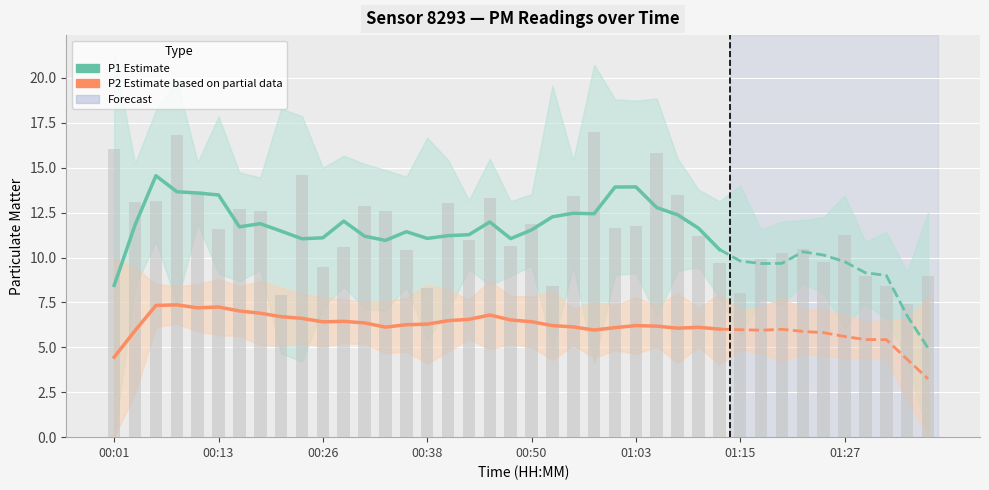

Which series has the largest range (max minus min)?

P1 Estimate